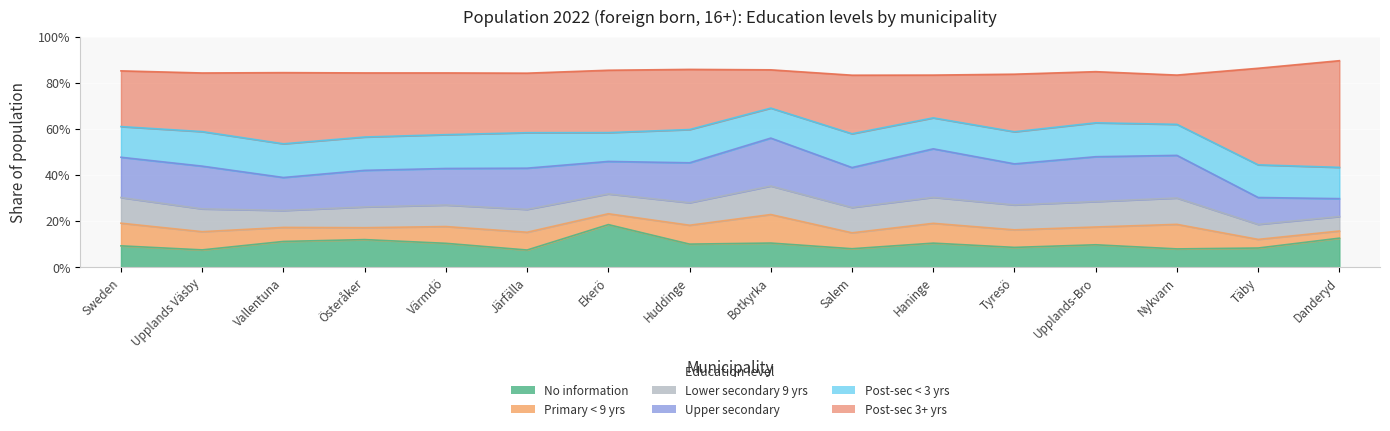

True or false: Primary < 9 yrs has a value of 0.1 at Vallentuna.

True